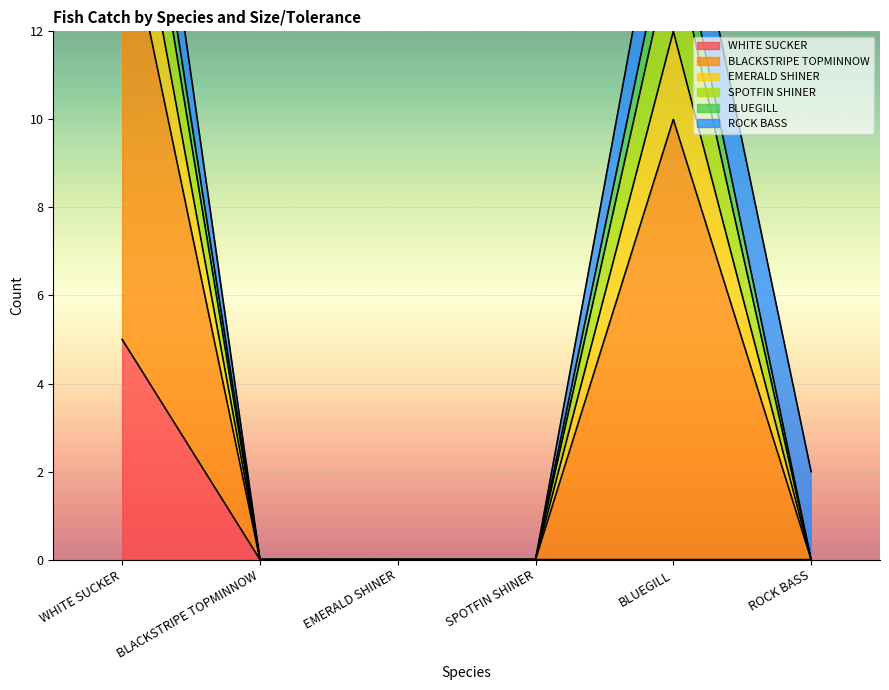

True or false: WHITE SUCKER has a value of -2 at BLACKSTRIPE TOPMINNOW.

False